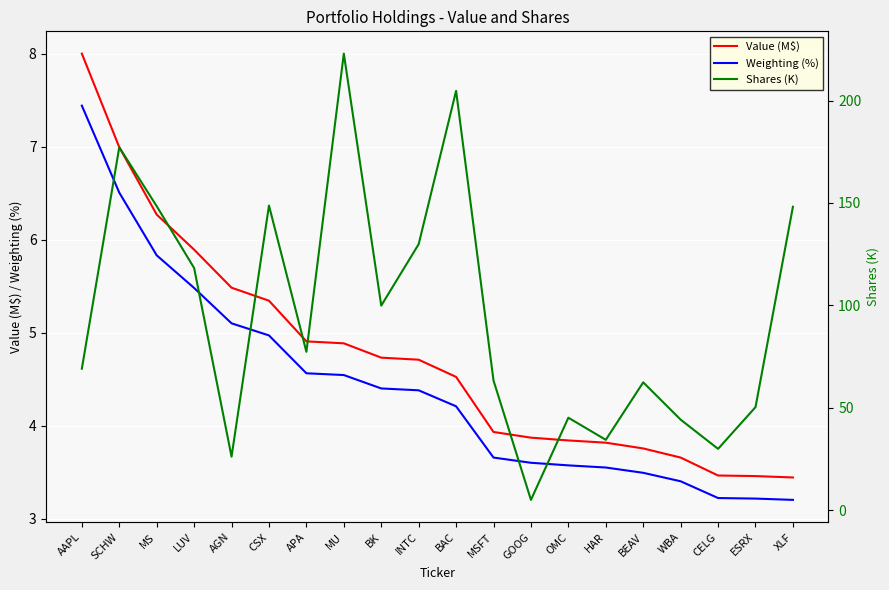

How many lines are shown in the chart?

3